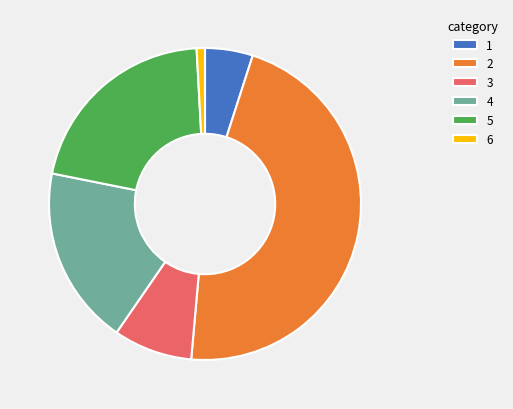

Which has a higher value, 5 or 6?

5